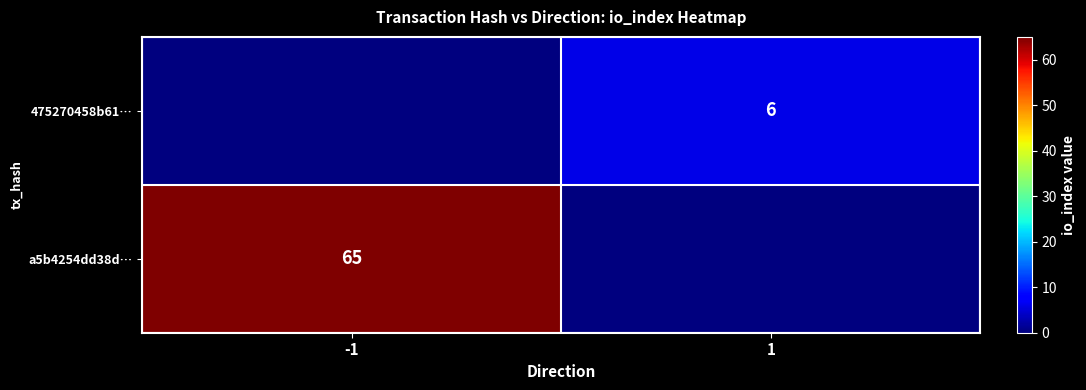

How many distinct data groups are displayed?

2